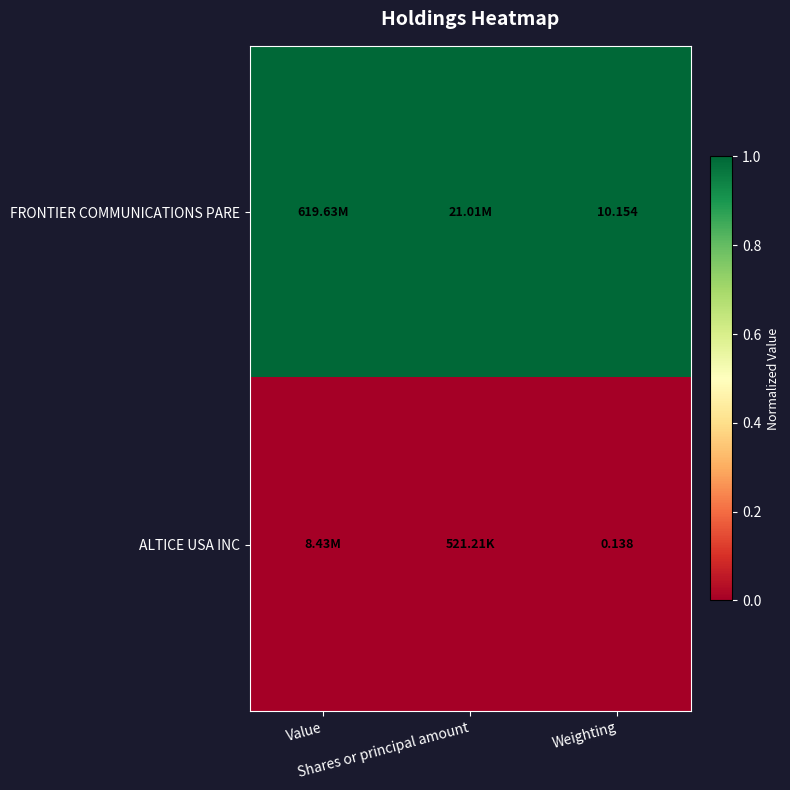

The FRONTIER COMMUNICATIONS PARE series shows 1 at Value. True or false?

True